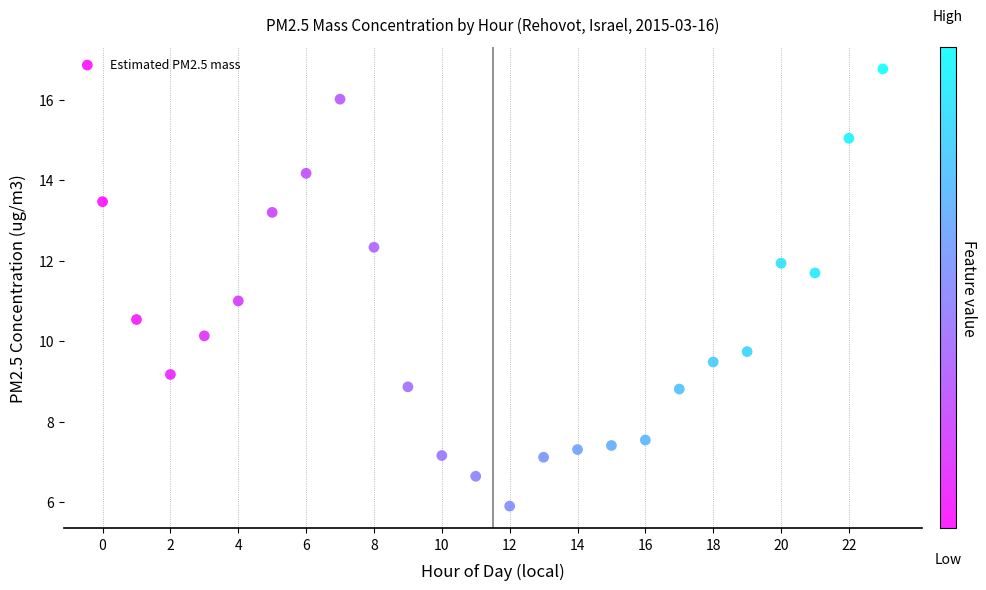

What is the range of Y values (max minus min)?

10.9